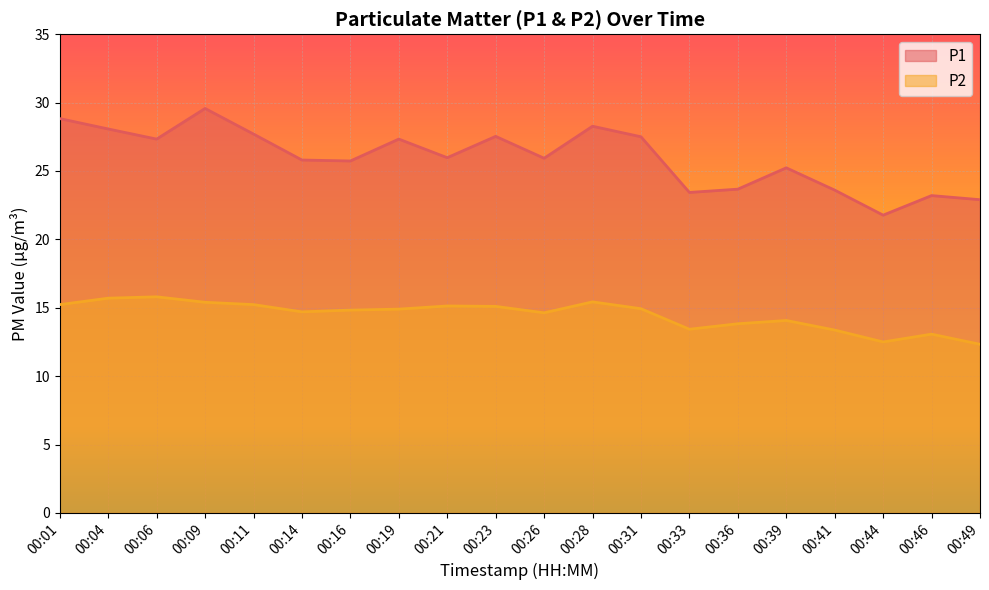

At which category does P2 reach its first local valley?

00:14